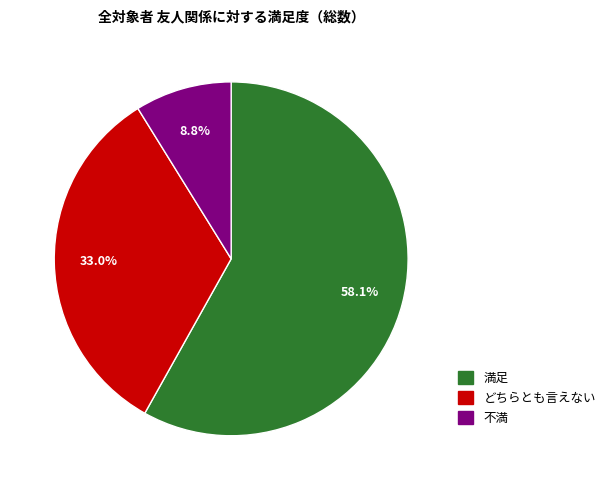

What is the ratio of the value at 不満 to the value at どちらとも言えない?

0.3